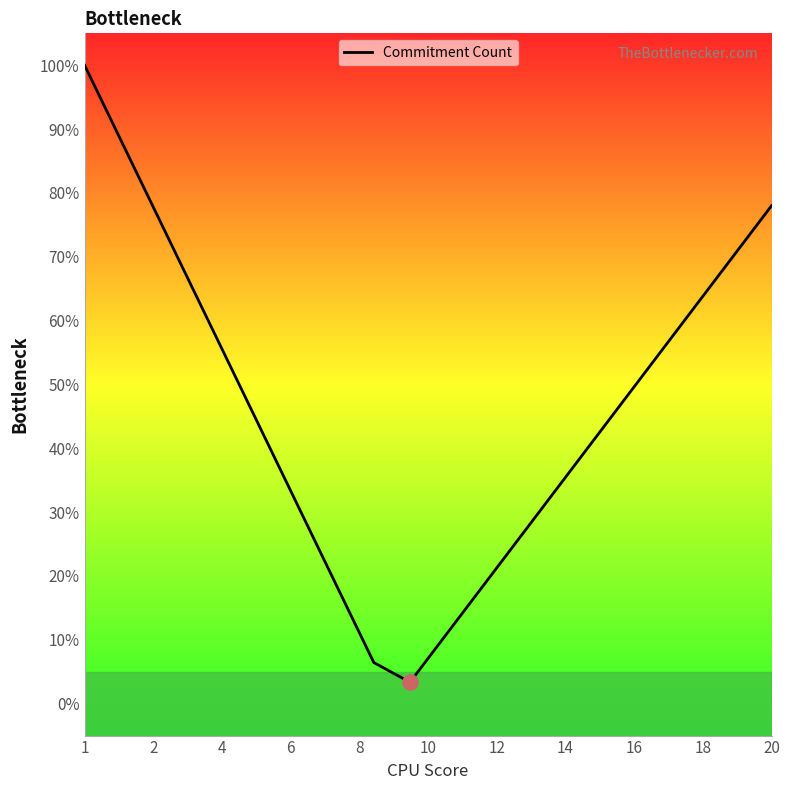

What is the smallest value displayed?

3.4